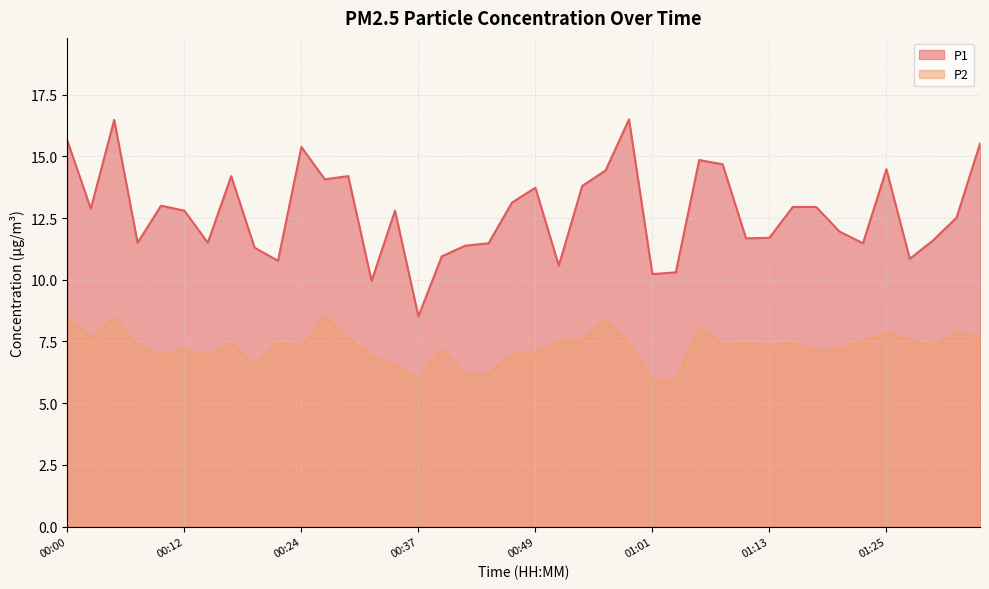

The P2 series shows 7.5 at 01:16. True or false?

True